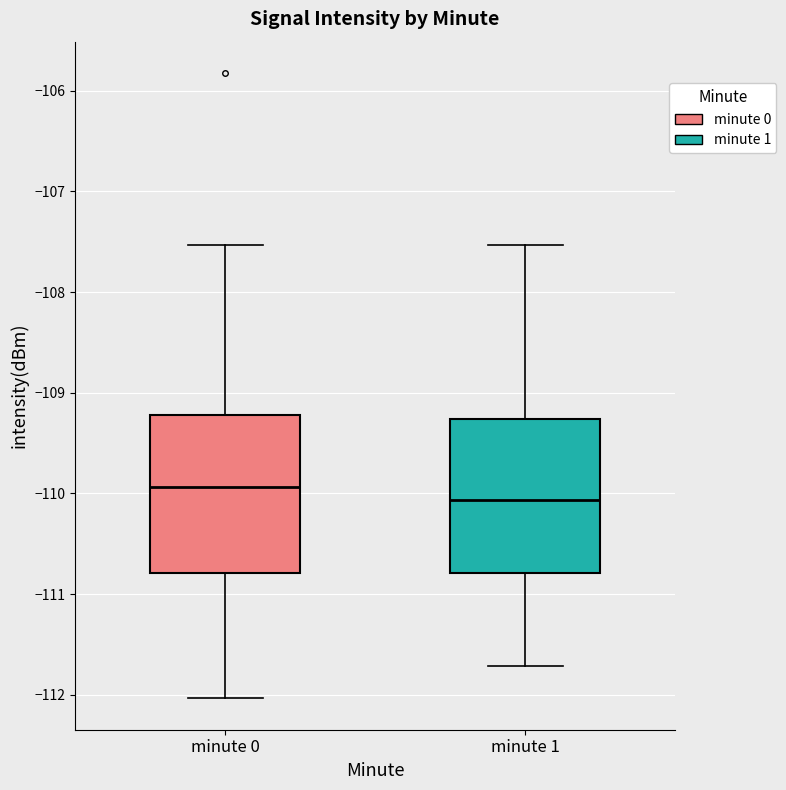

Reading left to right, transcribe this box plot: for each box, give where its median line is, the range the box spans, and where its two whiskers end, as read against the y-axis. The values are not printed on the chart, so give them approximately, as read against the axis.

minute 0: median -109.9, box -110.8 to -109.2, whiskers -112.0 to -107.5
minute 1: median -110.1, box -110.8 to -109.3, whiskers -111.7 to -107.5